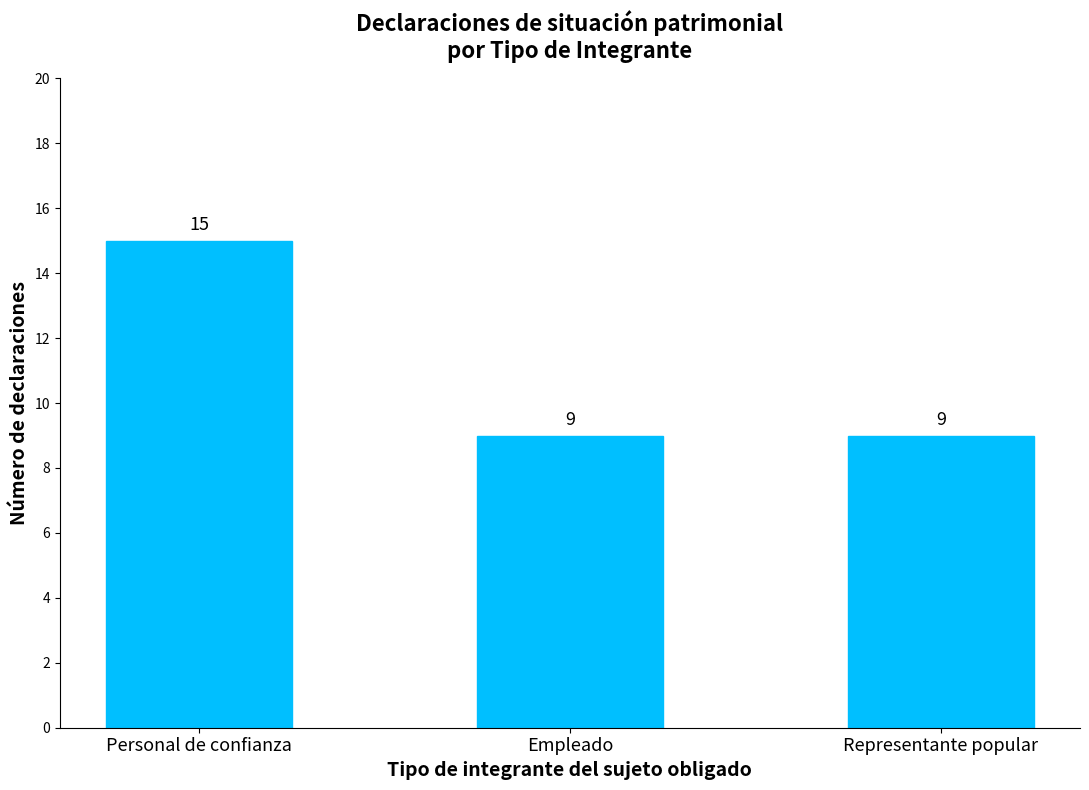

The value at Representante popular is 9. True or false?

True